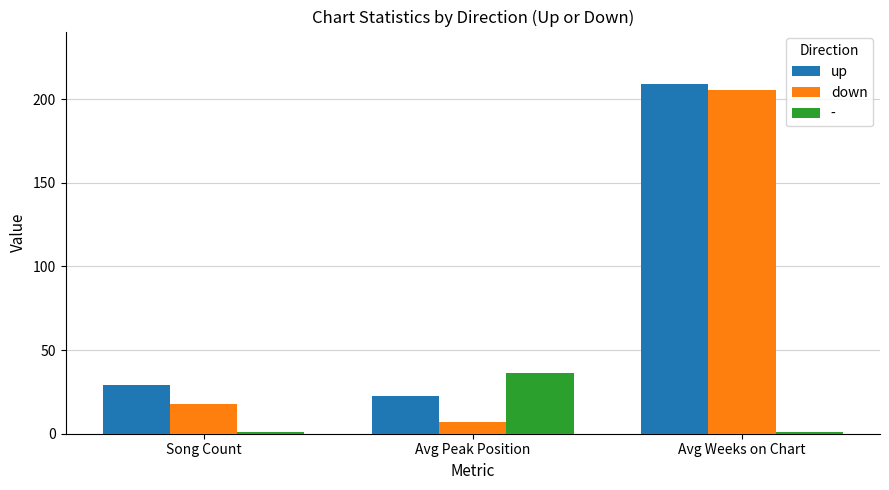

At Avg Peak Position, list the series in order from smallest to largest.

down, up, -